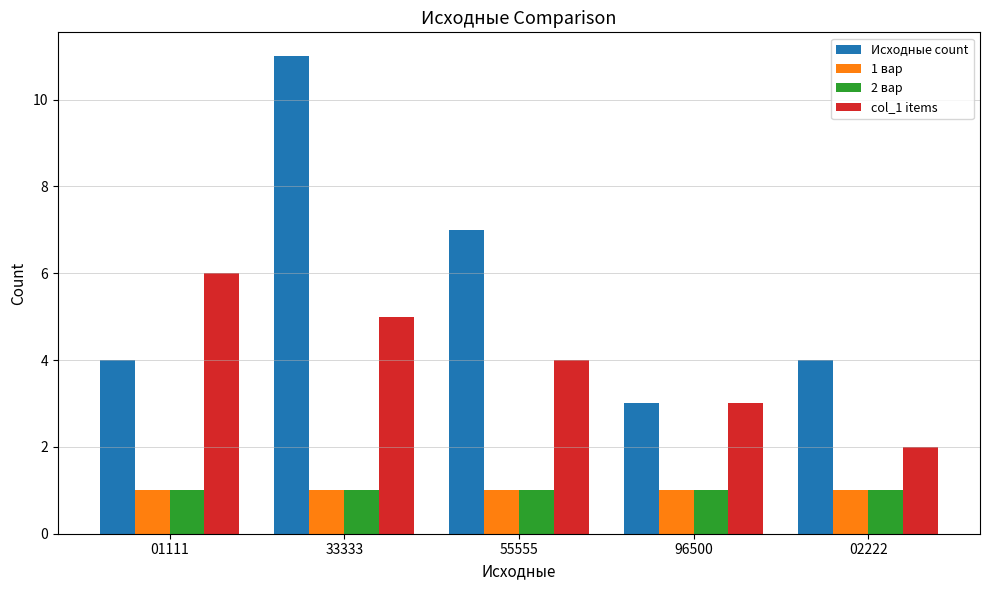

How many bars are there in total?

20